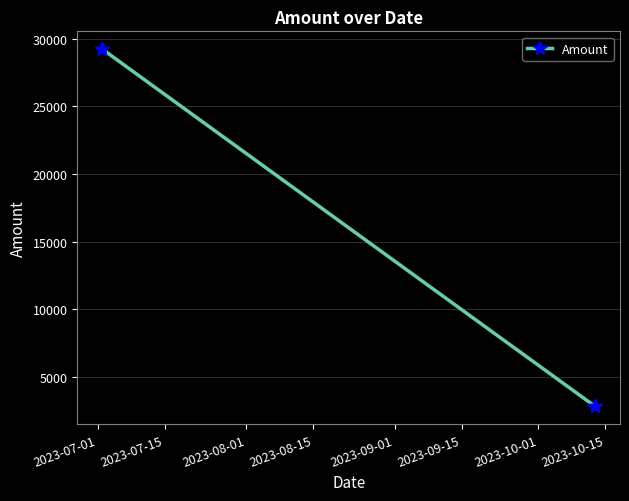

What is the value of the 4th point from the left?

2799.8